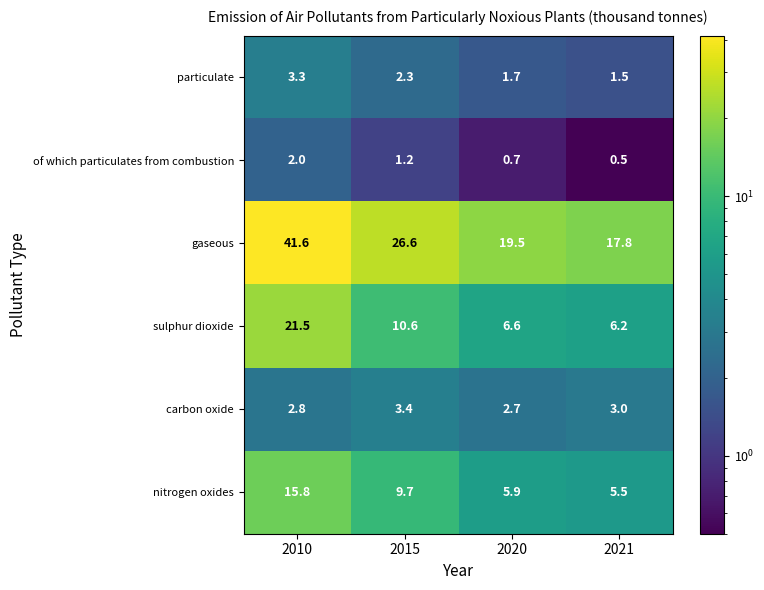

What is the total value across all series at 2021?

34.5